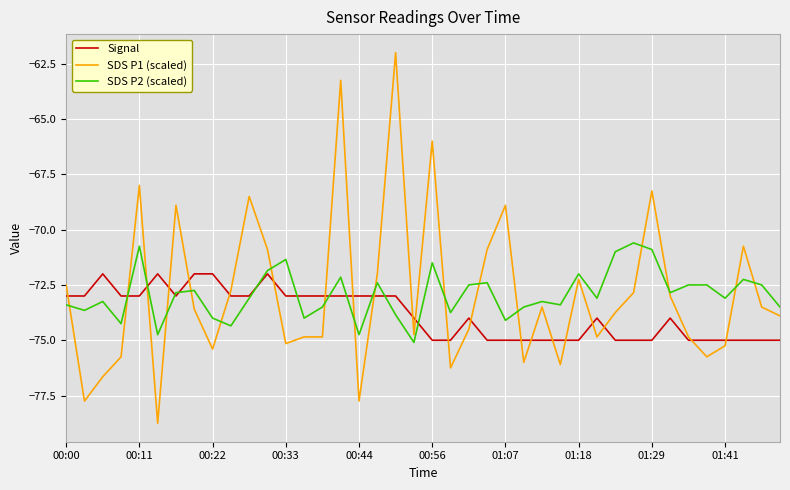

What is the highest value of the SDS P2 (scaled) series?

-70.6